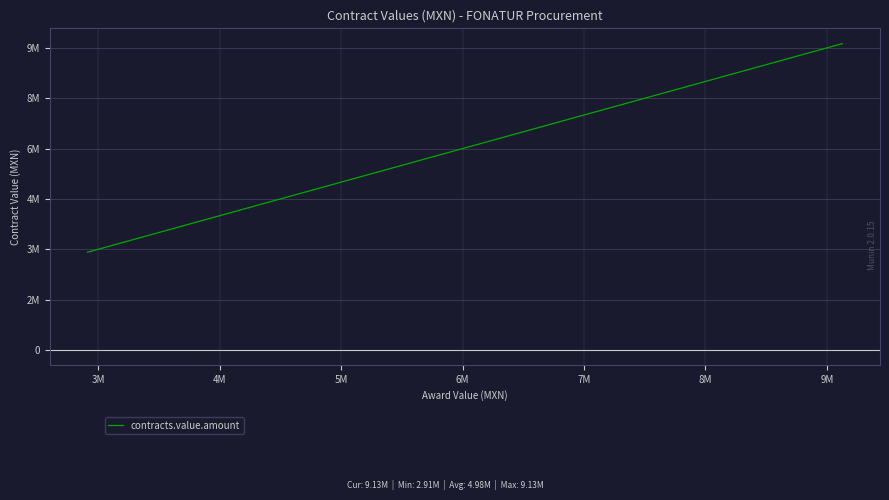

What is the value of the 11th point from the left?

3741810.4